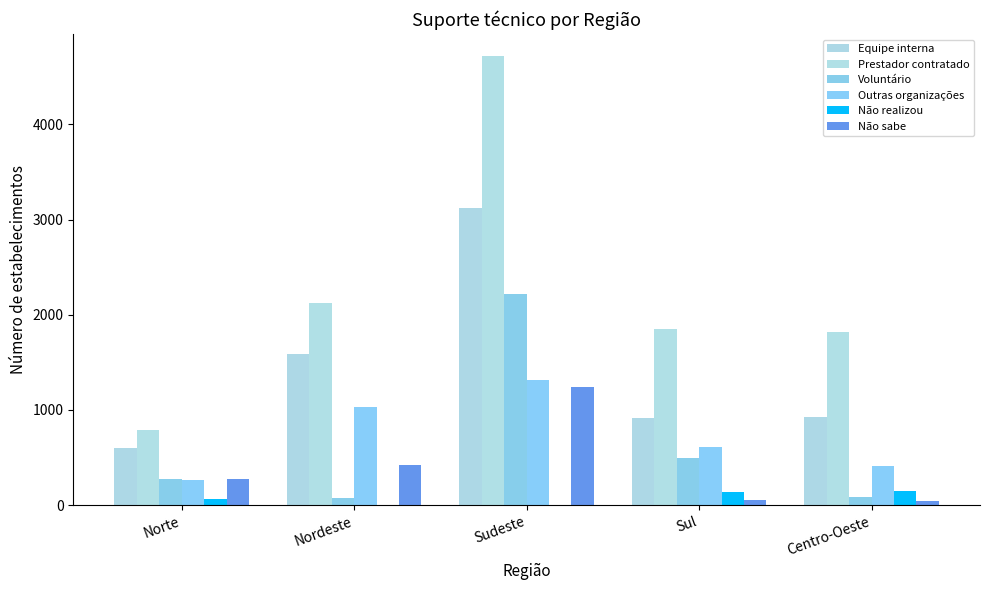

What is the difference between the highest and lowest values at Norte?

725.2